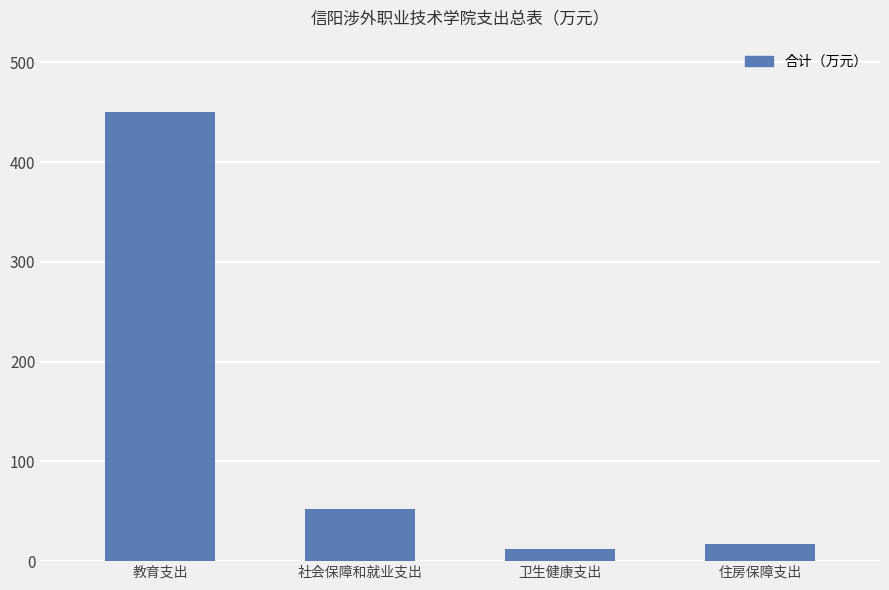

Rank the categories by value from highest to lowest.

教育支出, 社会保障和就业支出, 住房保障支出, 卫生健康支出